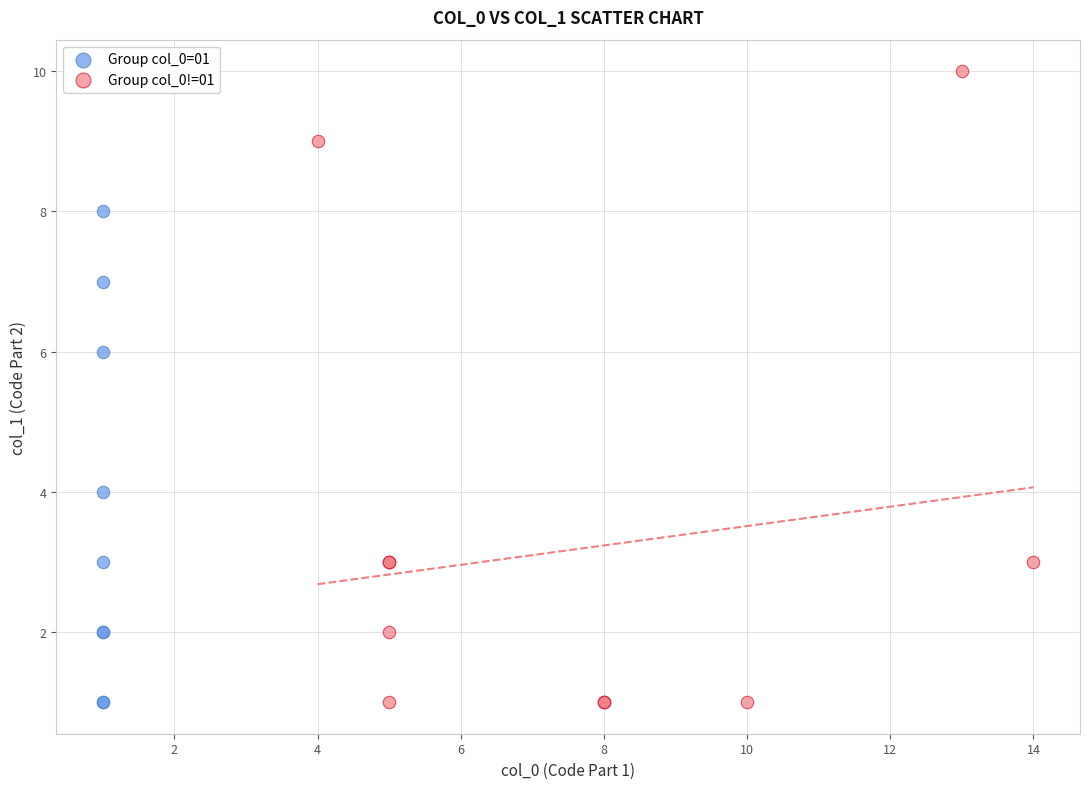

Which series has the largest Y range (max minus min)?

Group col_0!=01